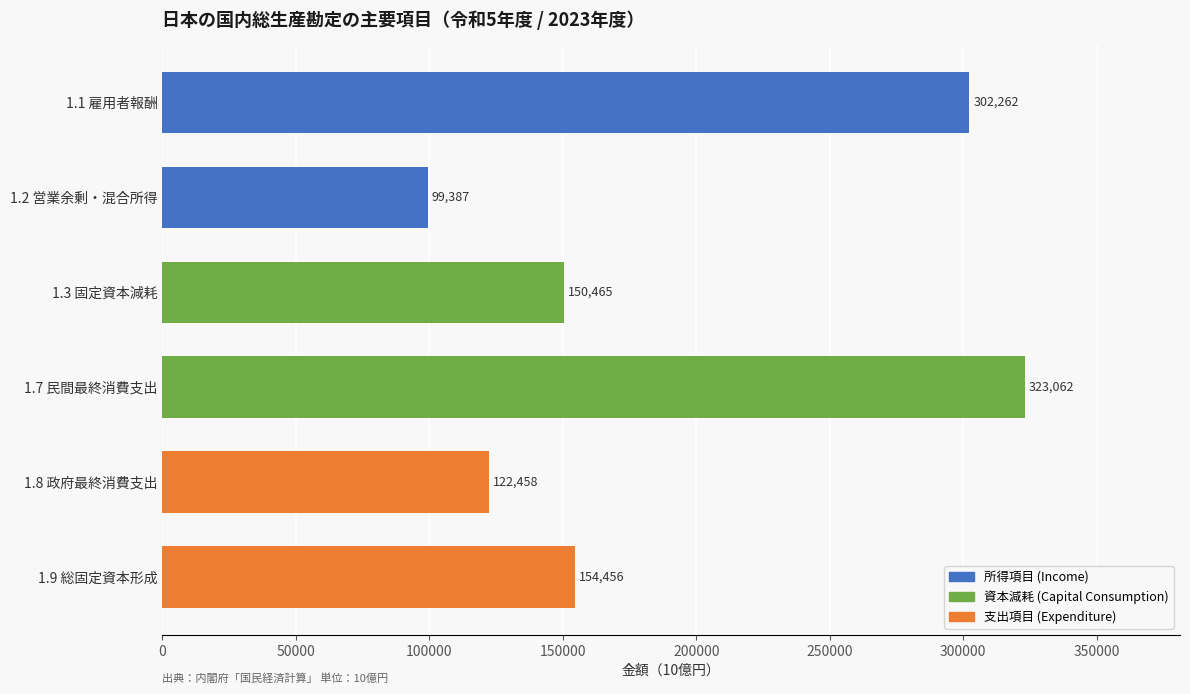

Where is the data nearest to the value 211224?

1.9 総固定資本形成